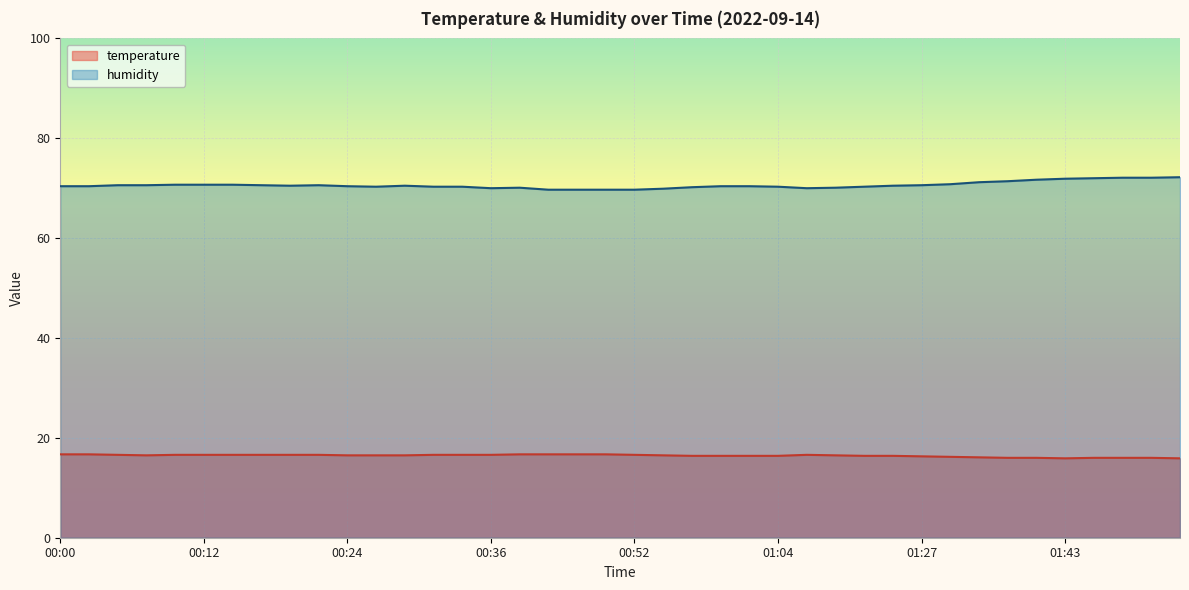

Which has a higher value, 01:53 or 00:36?

00:36